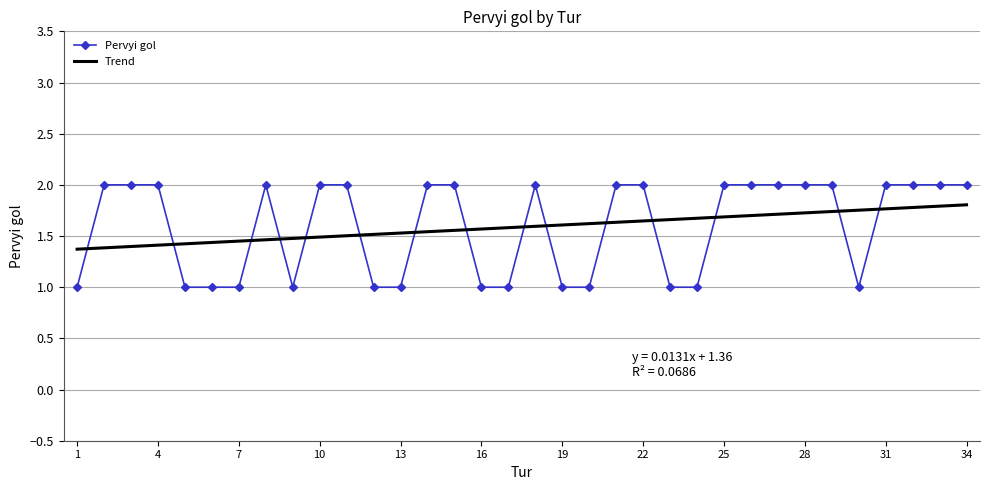

What is the minimum value for Pervyi gol?

1.0